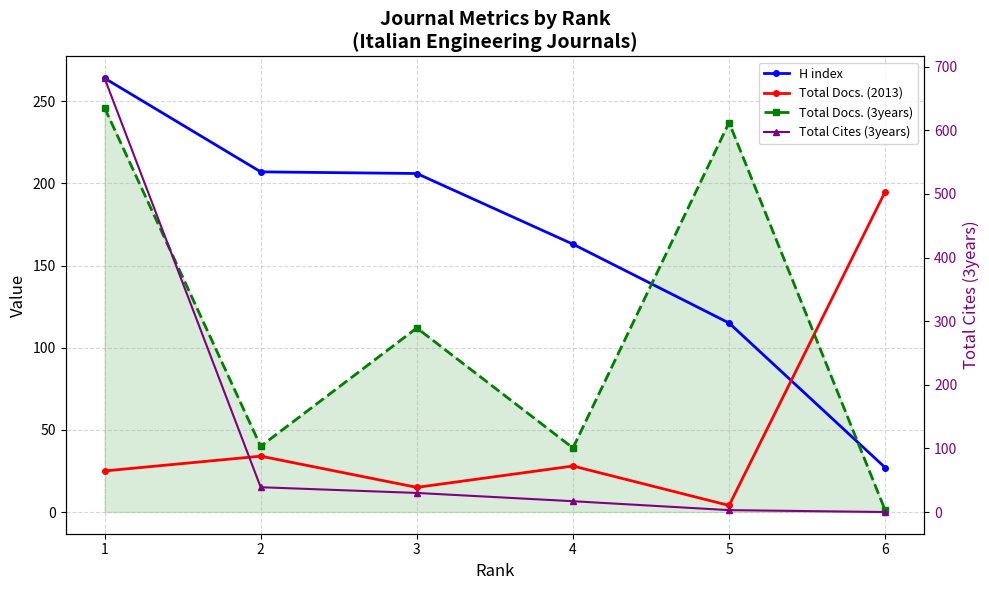

Where do Total Cites (3years) and Total Docs. (3years) first cross each other?

1 and 2